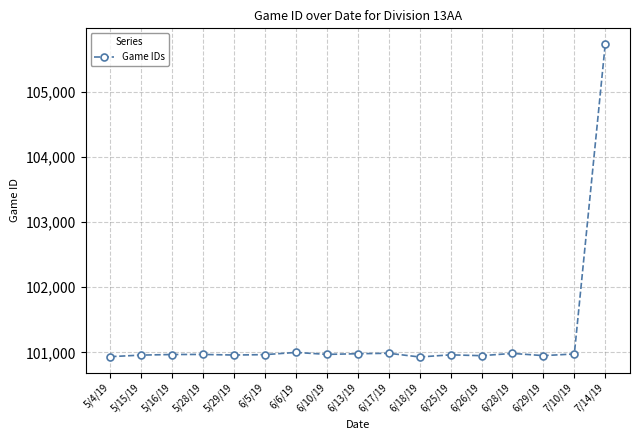

The value at 6/28/19 is 100984. True or false?

True